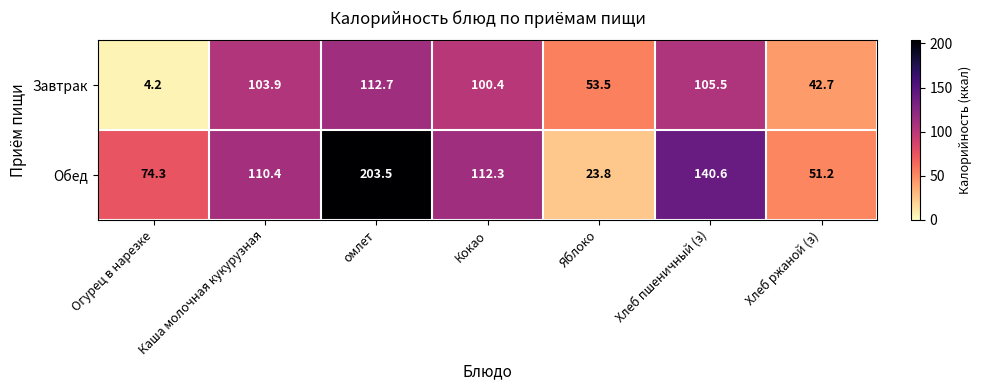

Where is Обед nearest to the value 113?

Кокао